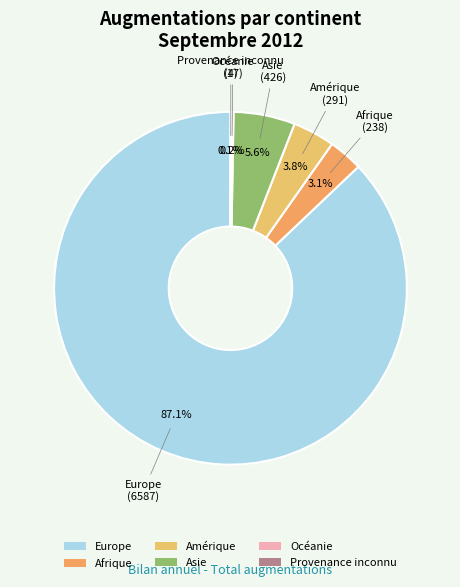

How much of the chart is everything except Afrique?

96.9%